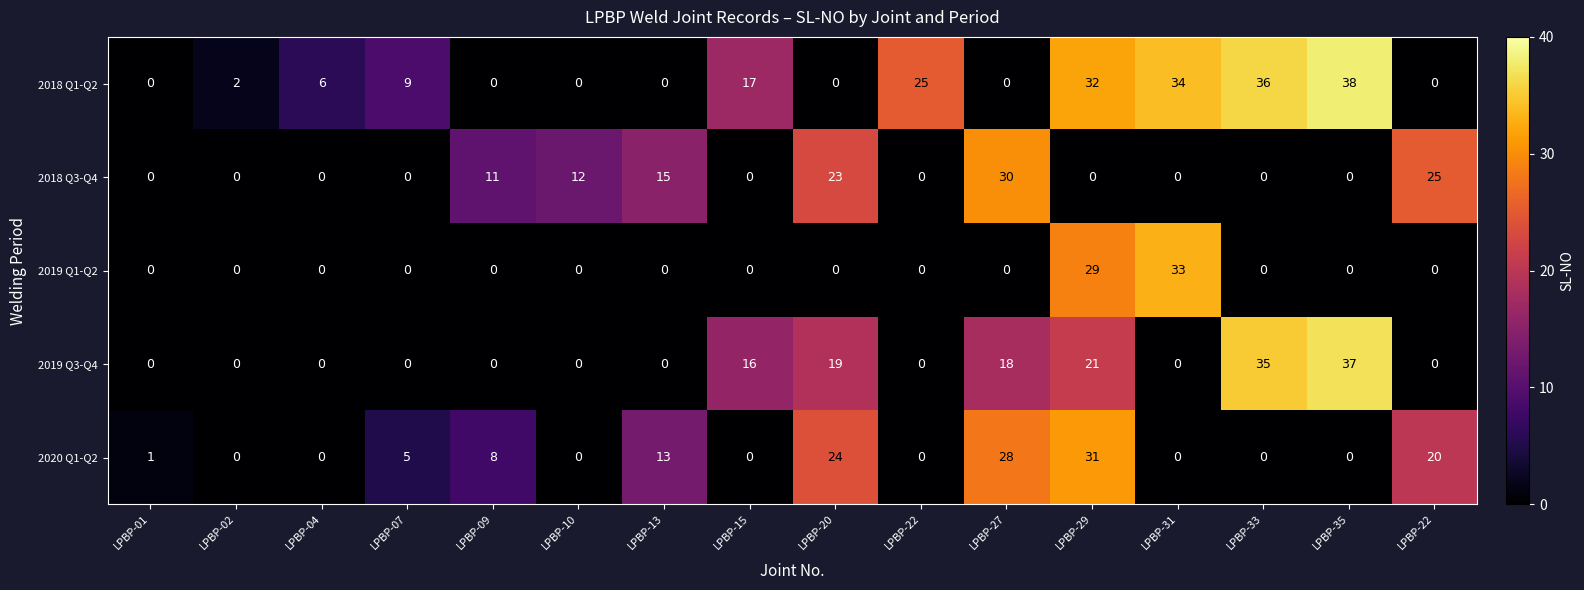

Which category has the lowest value across all series?

LPBP-01